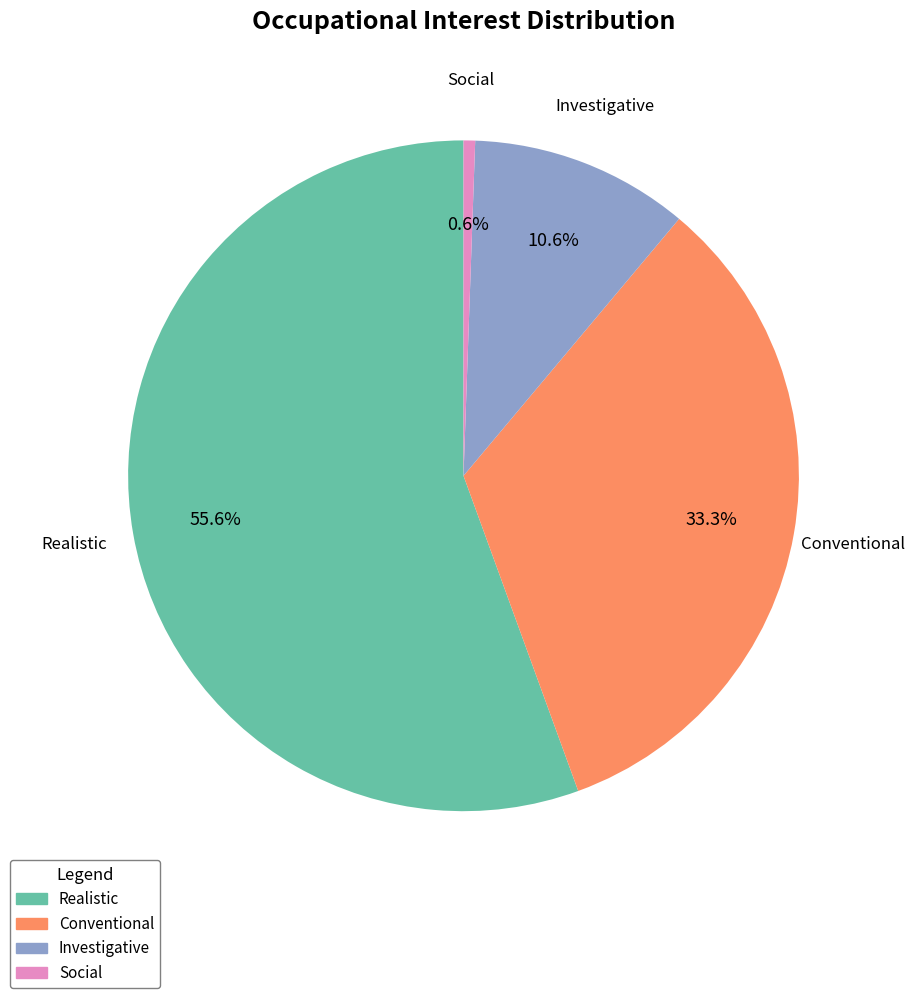

Count the number of slices in the pie.

4